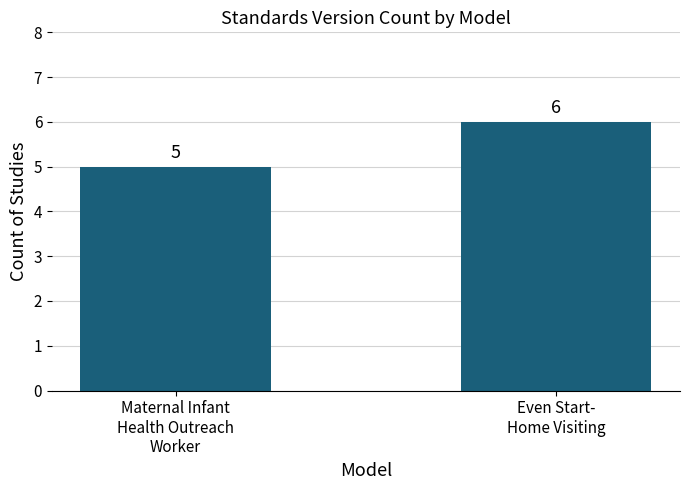

What is the sum of the values at Maternal Infant
Health Outreach
Worker and Even Start-
Home Visiting?

11